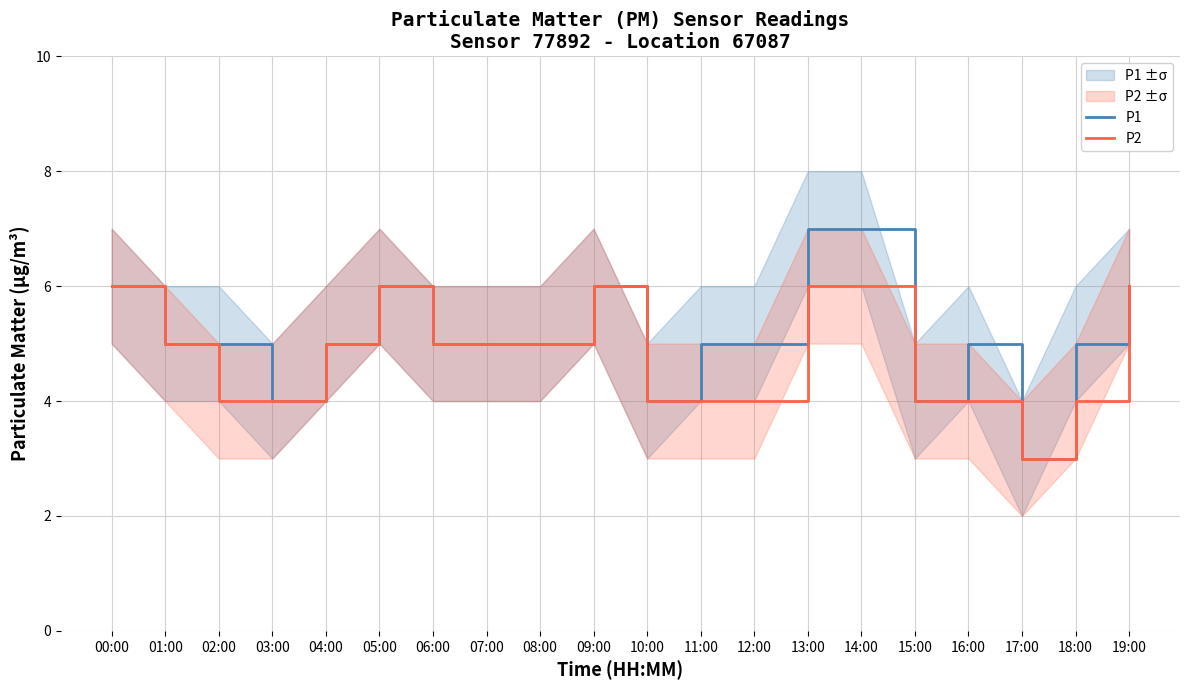

Which series has the largest total across all categories?

P1